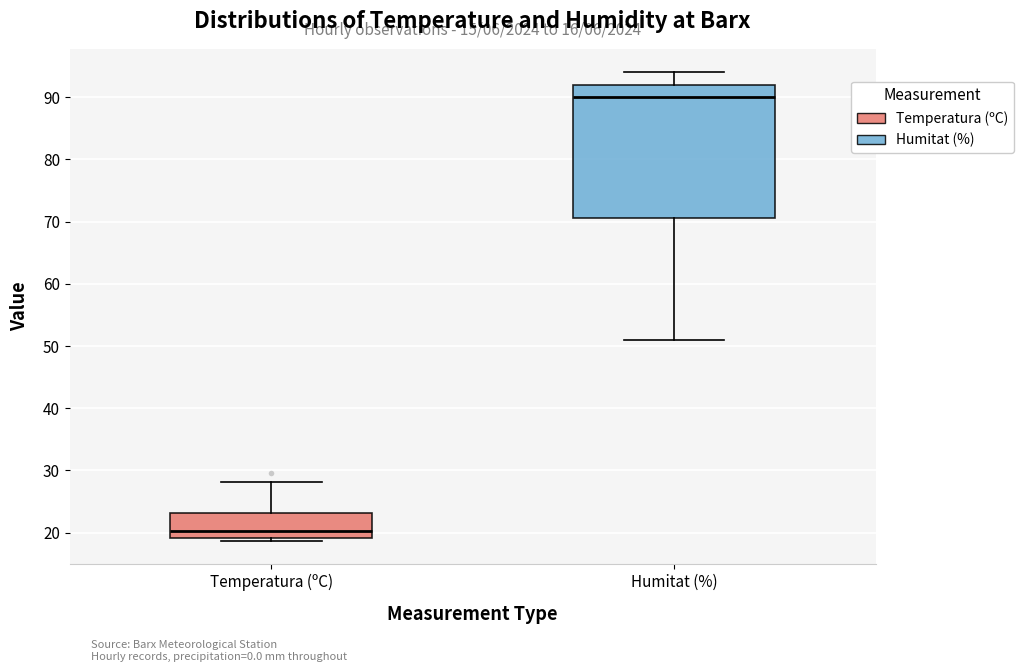

Comparing the boxes themselves (not the whiskers), which one is the tallest?

Humitat (%)